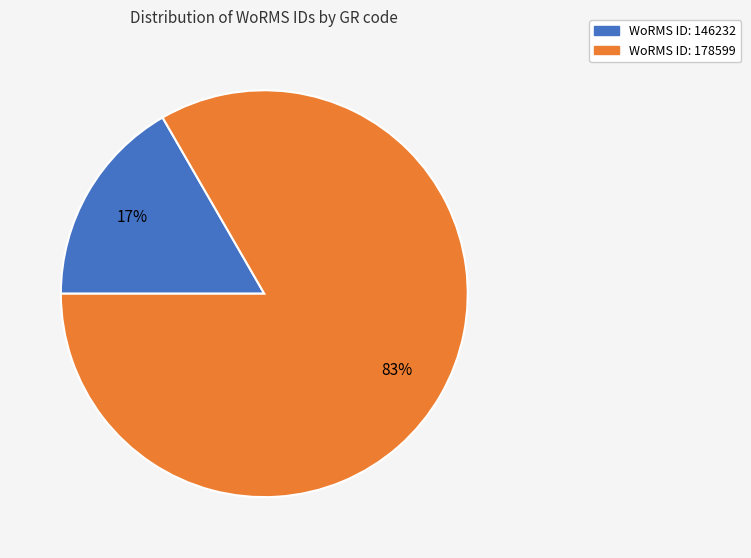

Which slice is the largest?

WoRMS ID: 178599